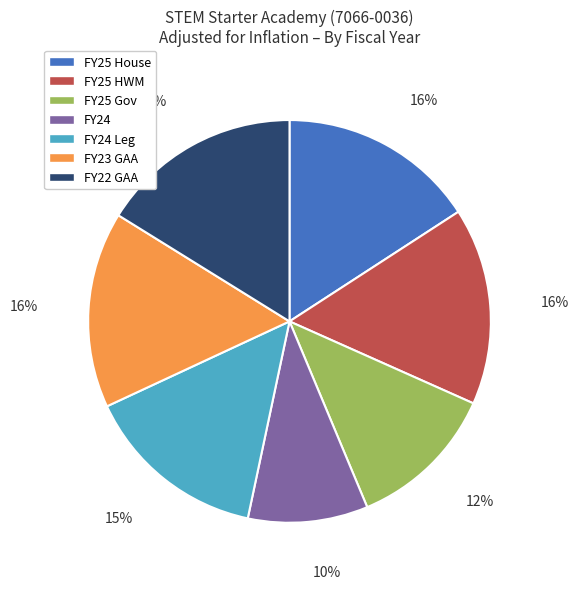

Does any single category account for the majority?

No